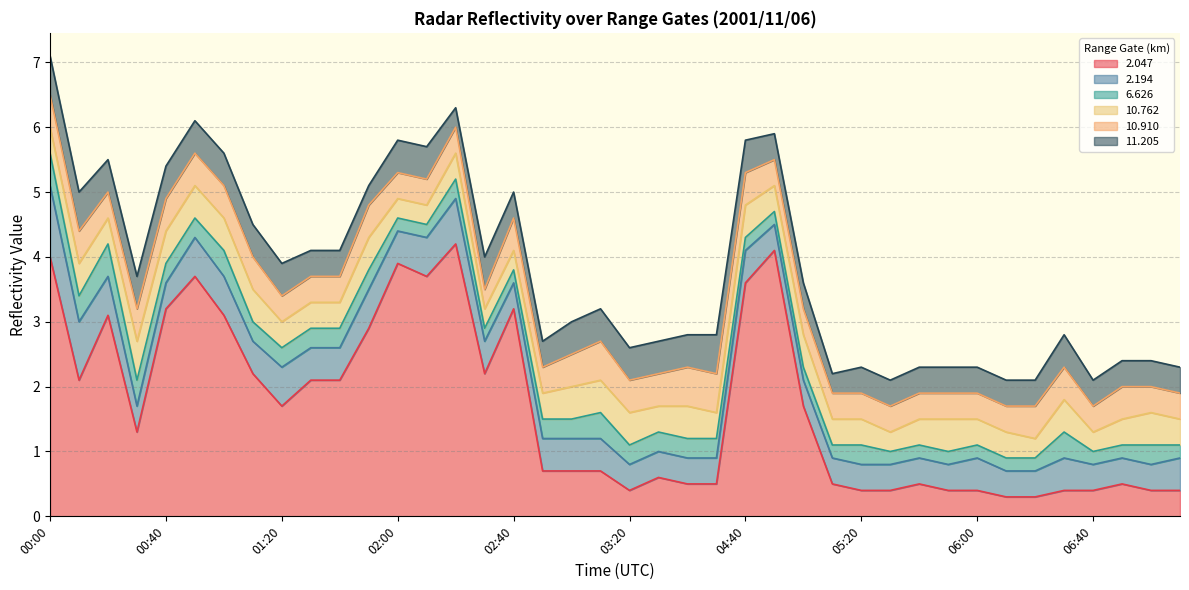

What is the sum of all  11.205 values?

18.0